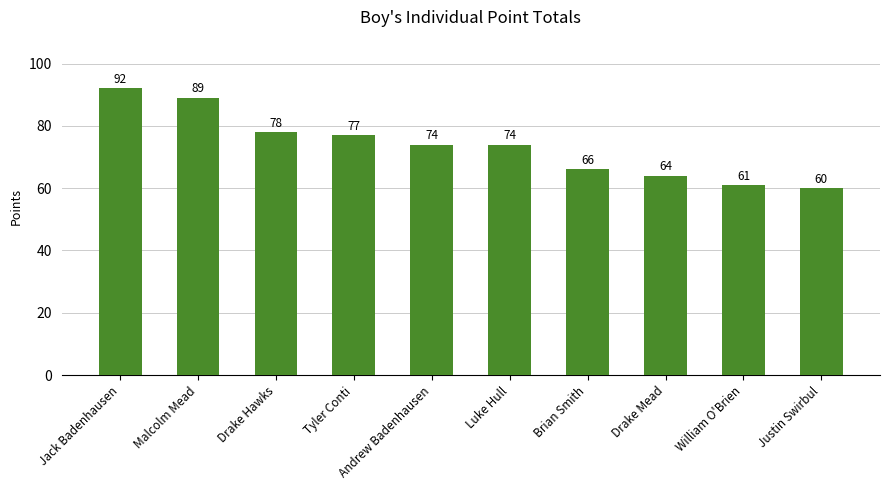

Count the number of data series in this chart.

1